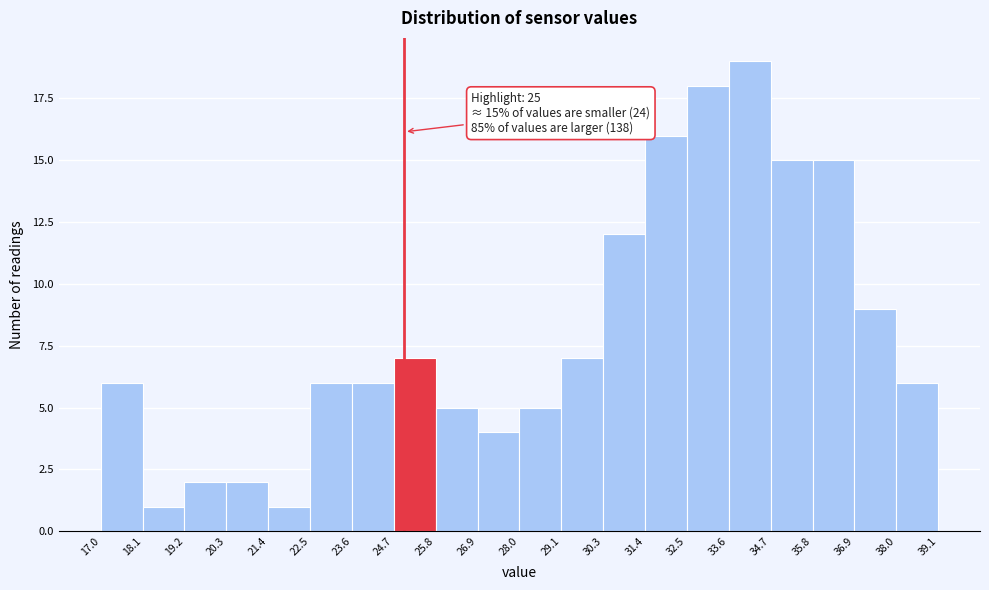

Which range on the x-axis has the tallest bar?

33.6 to 34.7